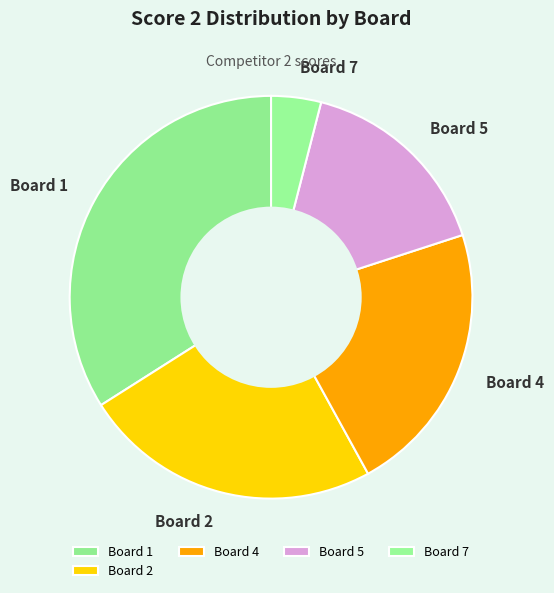

How many slices are in this pie chart?

5